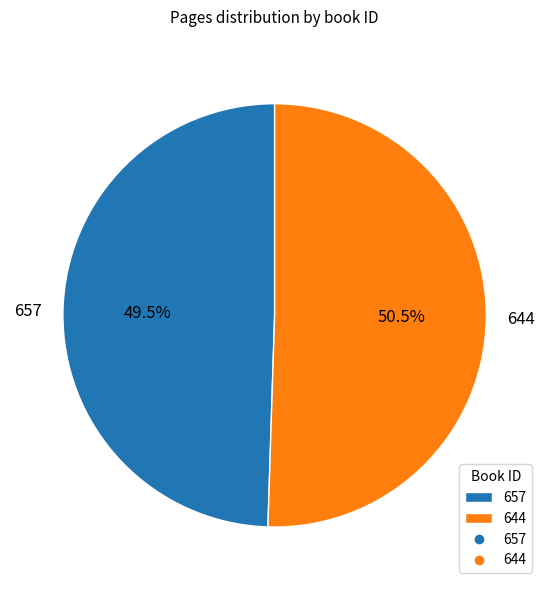

Combined, what portion of the pie is 644 and 657?

100.0%